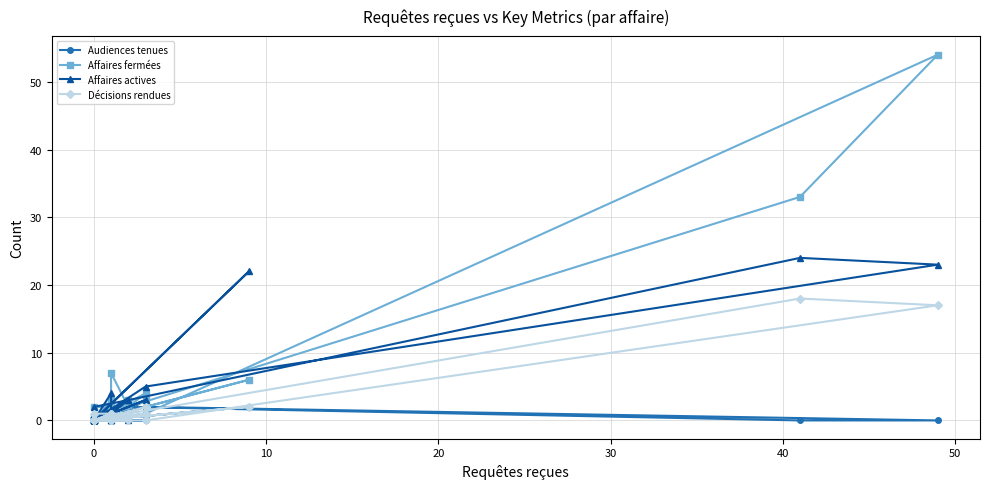

What is the difference between the maximum and minimum values in the Audiences tenues series?

3